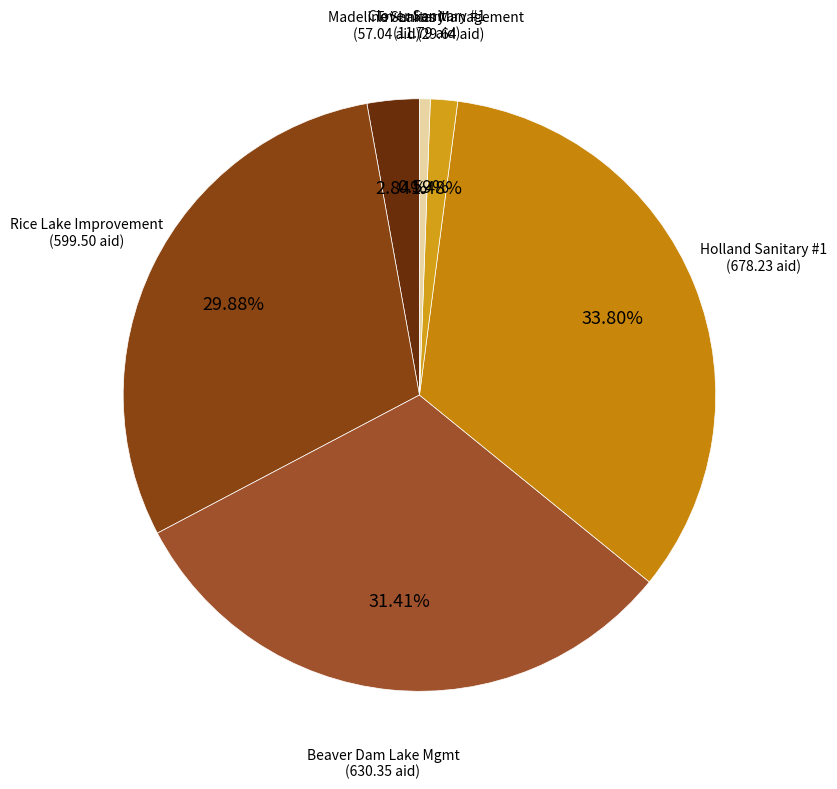

How many slices are in this pie chart?

6